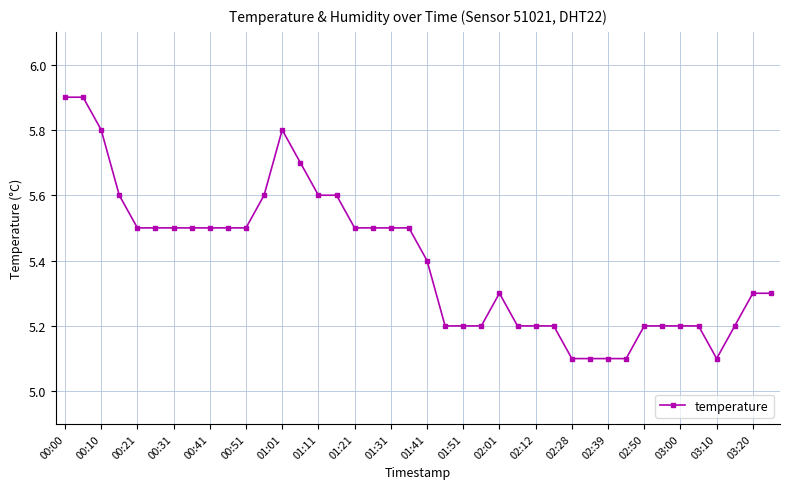

What is the average value?

5.4